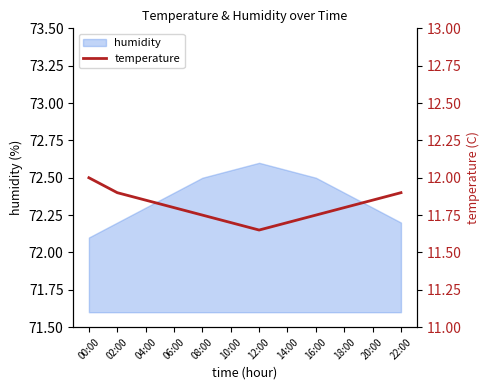

What is the label of the 4th point from the right?

16:00